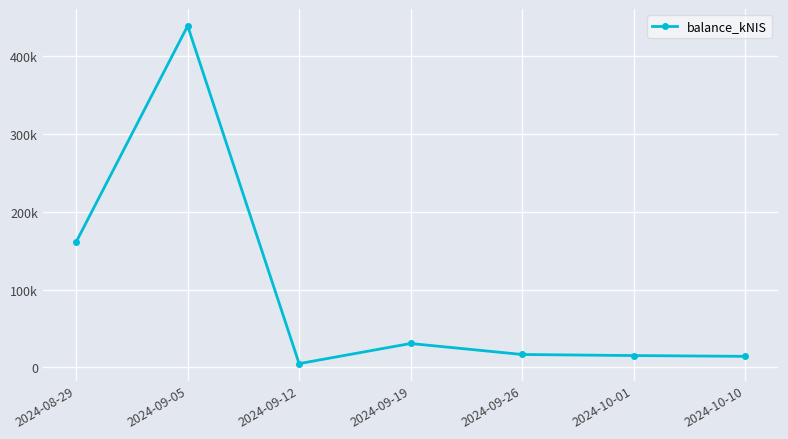

Does the chart have visible grid lines?

Yes